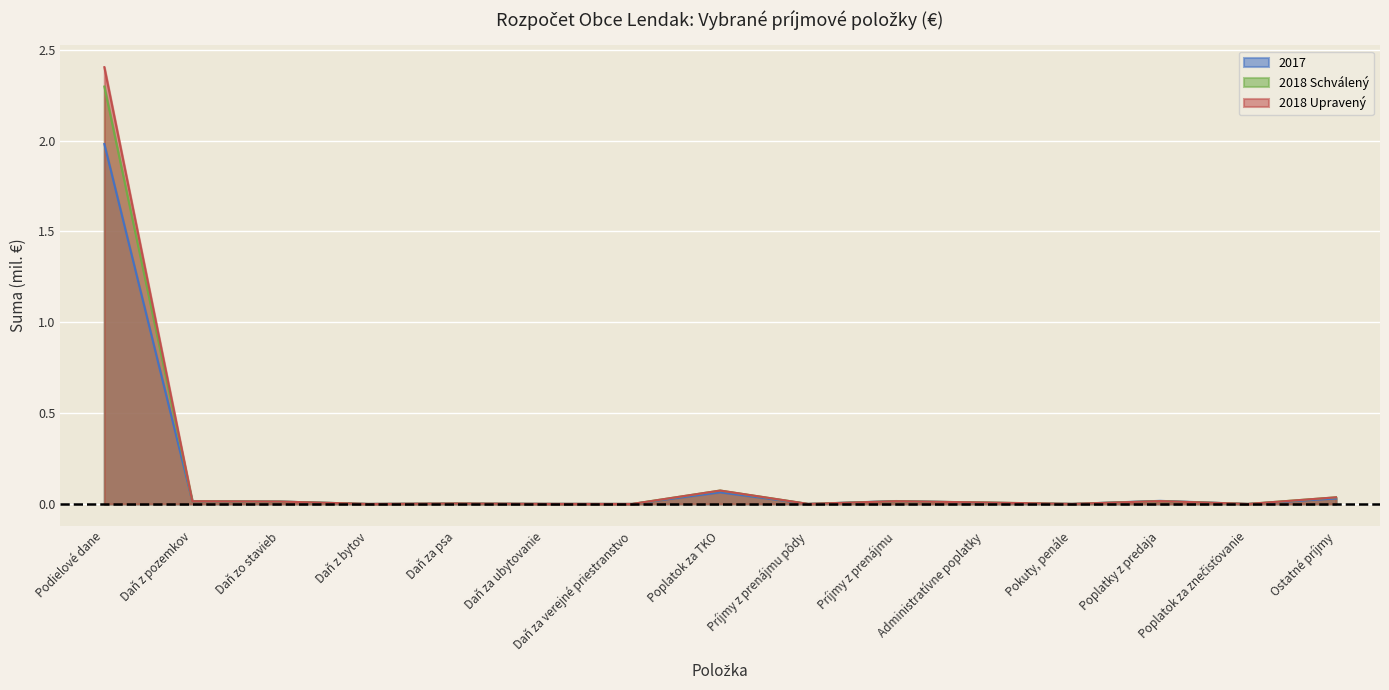

What is the label of the 8th point from the left?

Poplatok za TKO